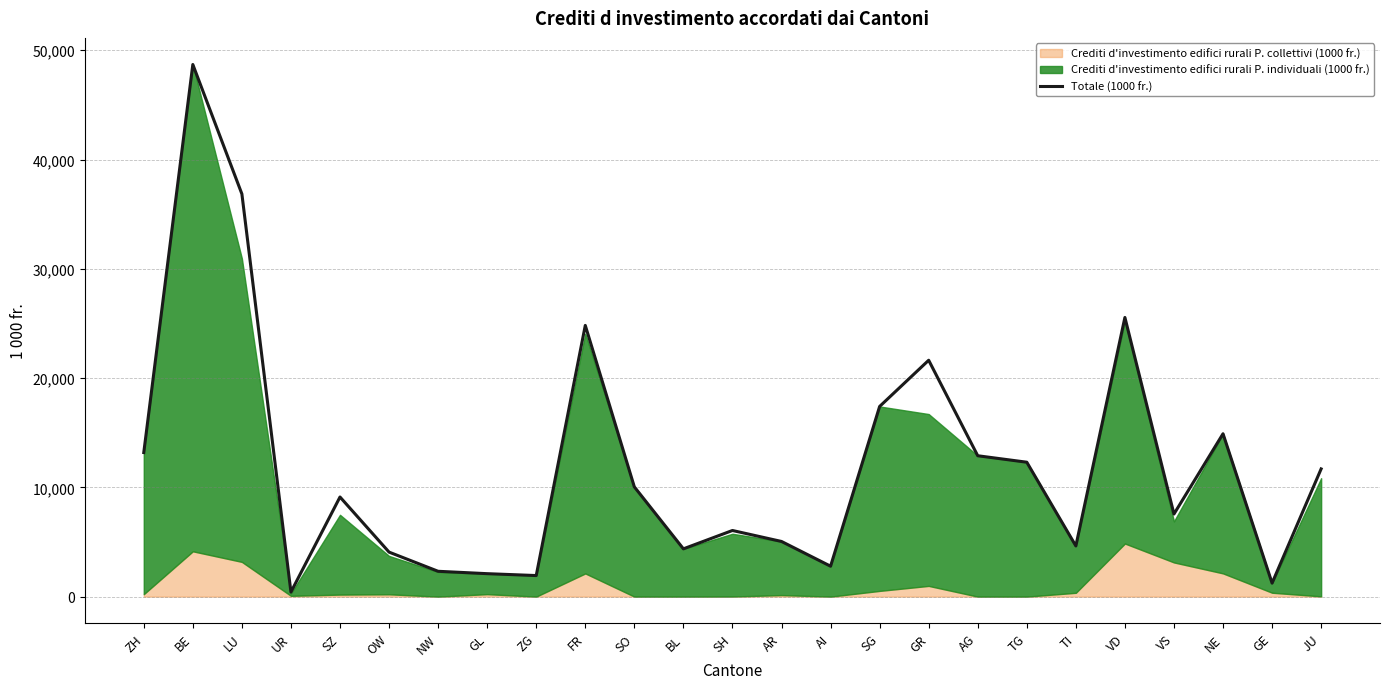

Reading left to right, list all the values displayed in this chart.

ZH=13184	BE=48699	LU=36851	UR=415	SZ=9116	OW=4072	NW=2317	GL=2099	ZG=1927	FR=24820	SO=10044	BL=4371	SH=6051	AR=5047	AI=2783	SG=17401	GR=21632	AG=12892	TG=12300	TI=4637	VD=25548	VS=7558	NE=14906	GE=1234	JU=11687